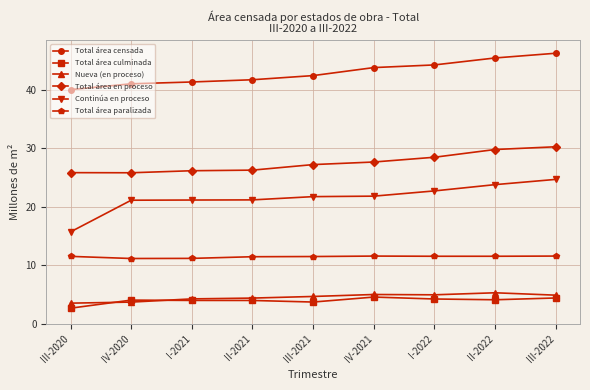

What are all the series names shown in the legend?

Total área censada, Total área culminada, Nueva (en proceso), Total área en proceso, Continúa en proceso, Total área paralizada